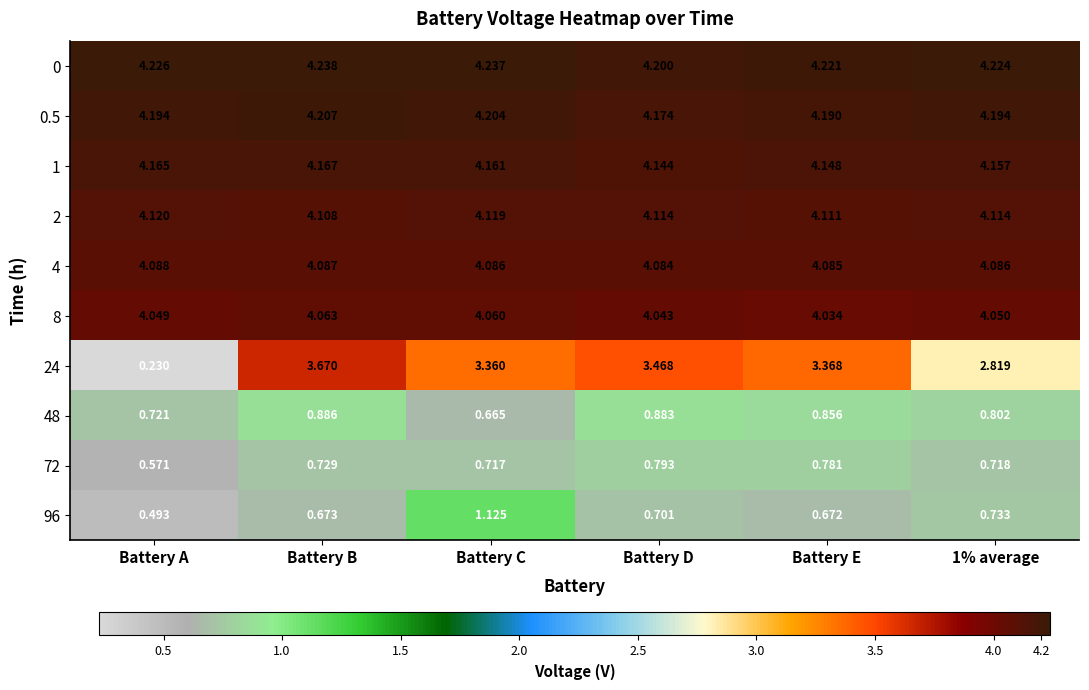

Which category has the highest value in the 0.5 series?

Battery B